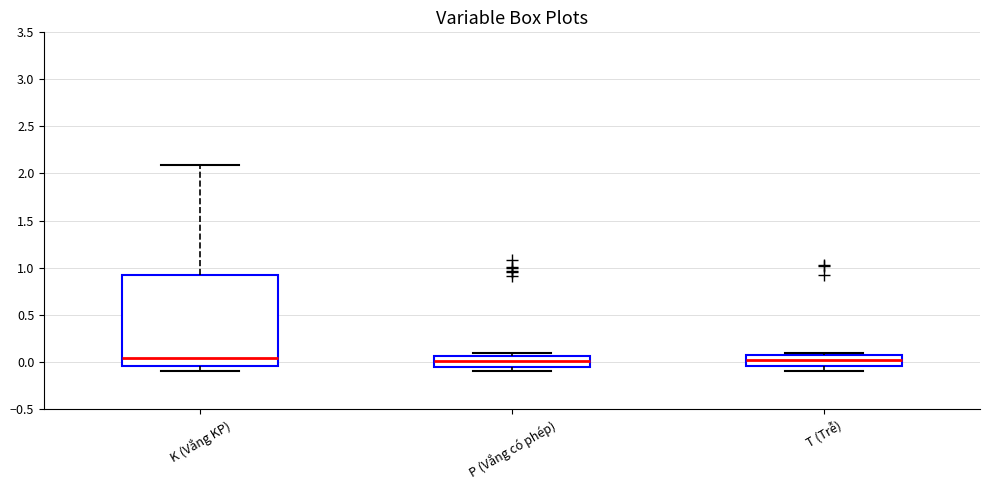

Where does the median line of the box for T (Trễ) sit on the y-axis? The values are not printed on the chart, so give them approximately, as read against the axis.

0.00